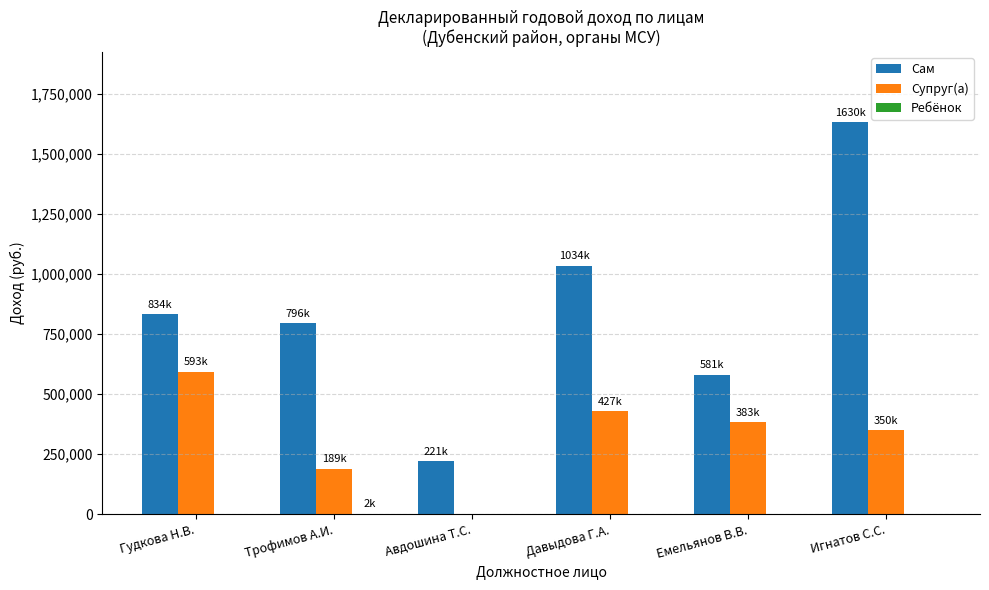

The value of Супруг(а) at Давыдова Г.А. is 427127.8. True or false?

True